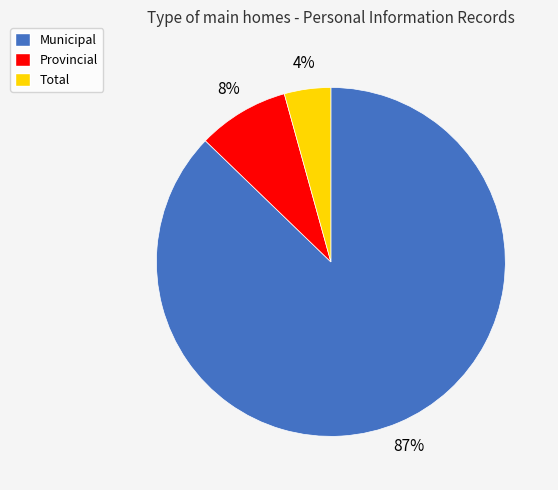

What is the smallest slice in the pie chart?

Total